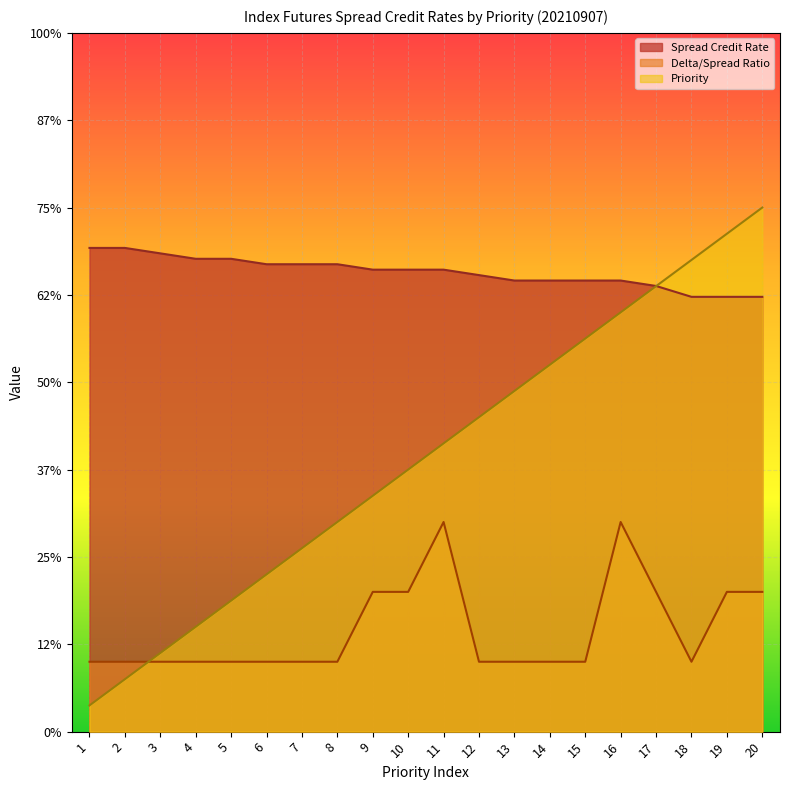

List the series in order of their overall mean, lowest first.

Delta/Spread Ratio, Priority, Spread Credit Rate